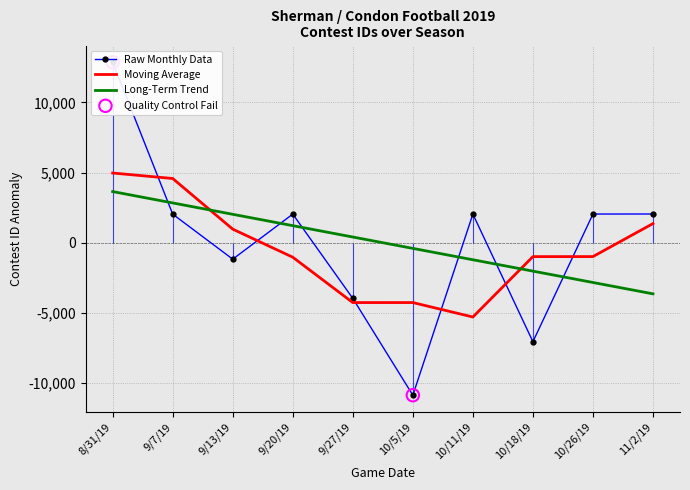

What is the change in value from 8/31/19 to 9/7/19?

-10829.0